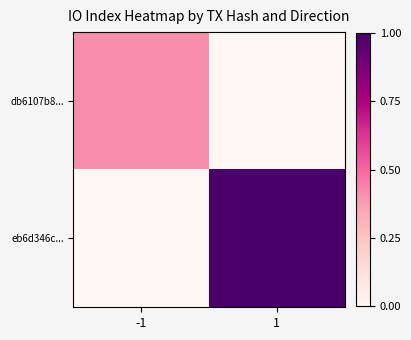

At 1, list the series in order from largest to smallest.

eb6d346c..., db6107b8...